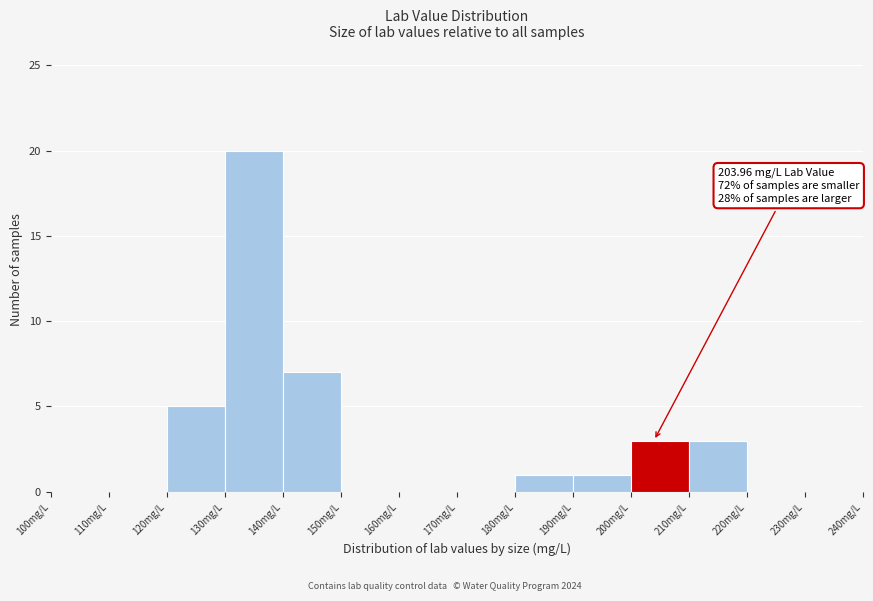

Which range on the x-axis has the tallest bar?

130 to 140